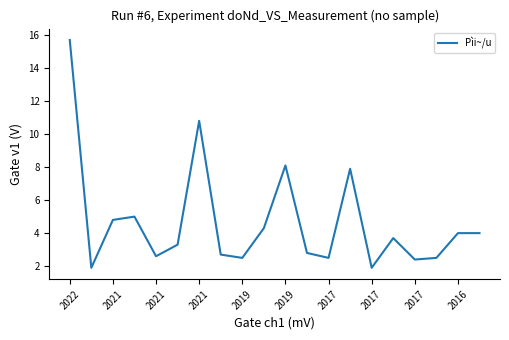

What is the minimum value shown in the chart?

1.9